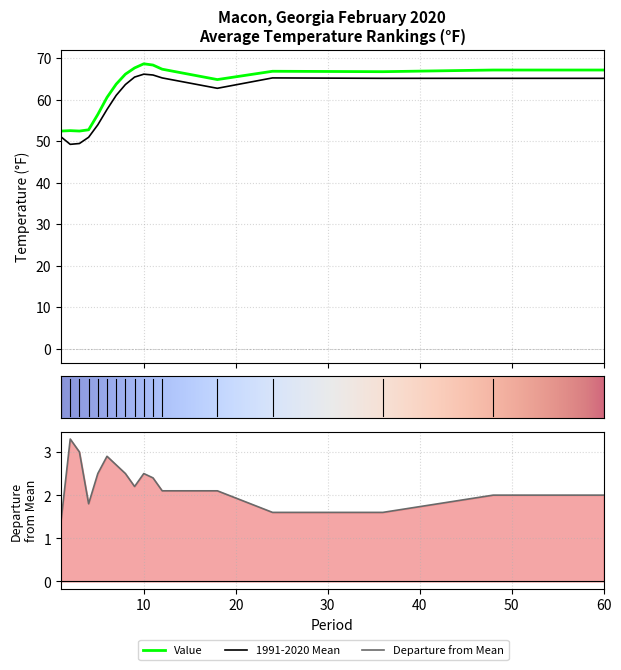

What is the highest value of the 1991-2020 Mean series?

66.1